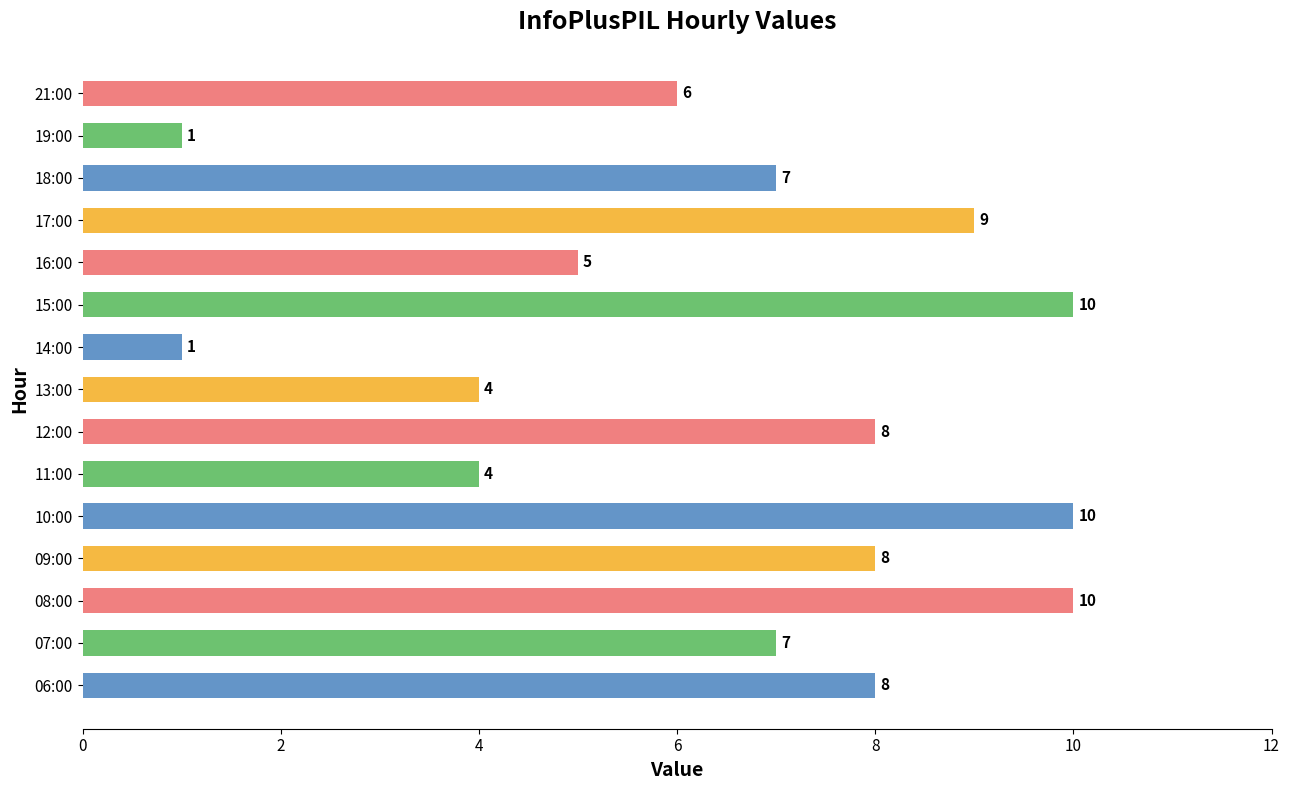

What is the difference between the maximum and minimum values?

9